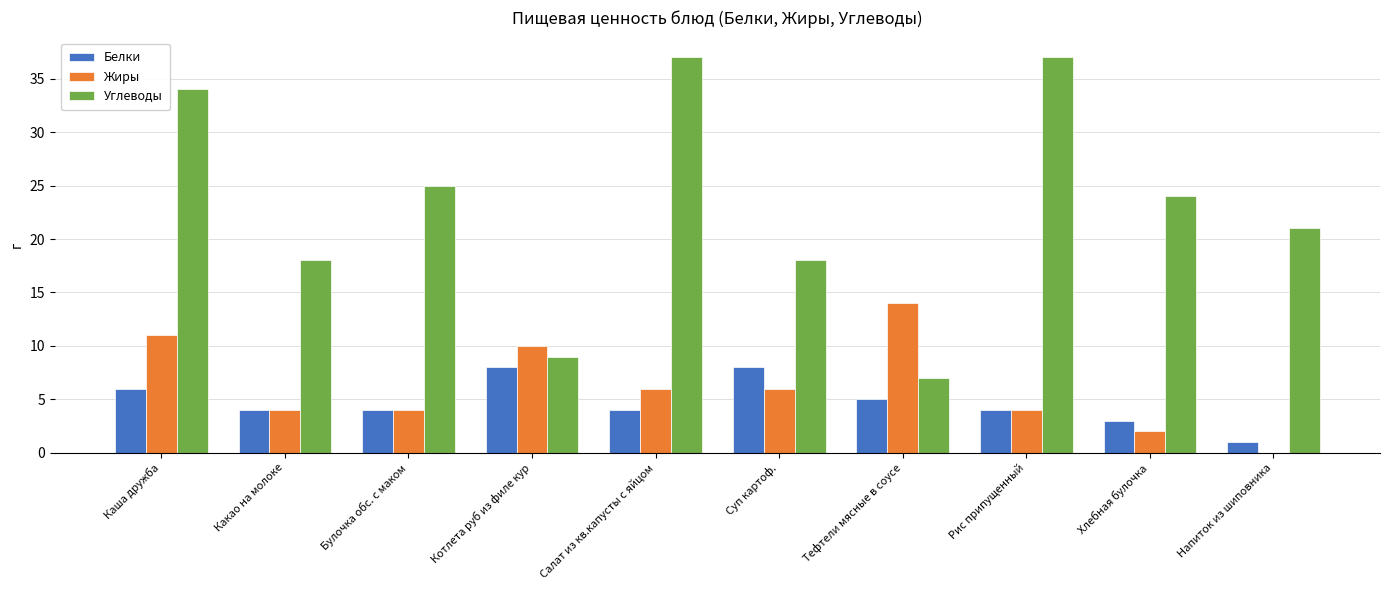

True or false: Углеводы has a value of 34 at Каша дружба.

True